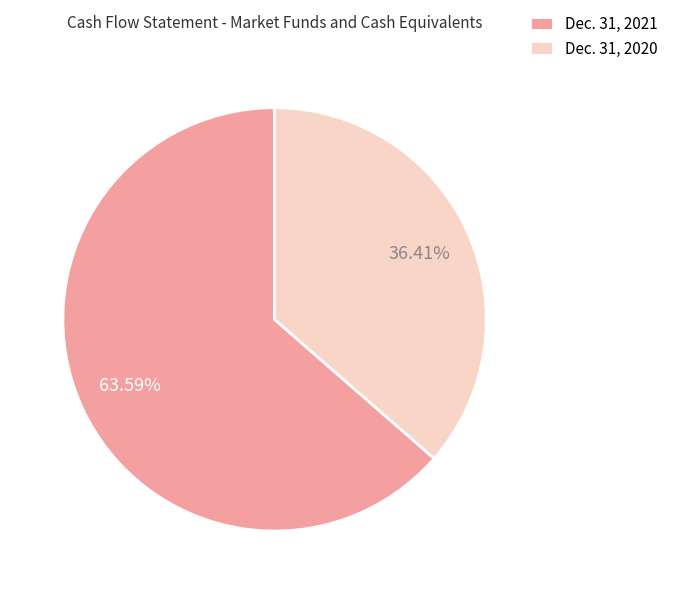

How many slices are in this pie chart?

2